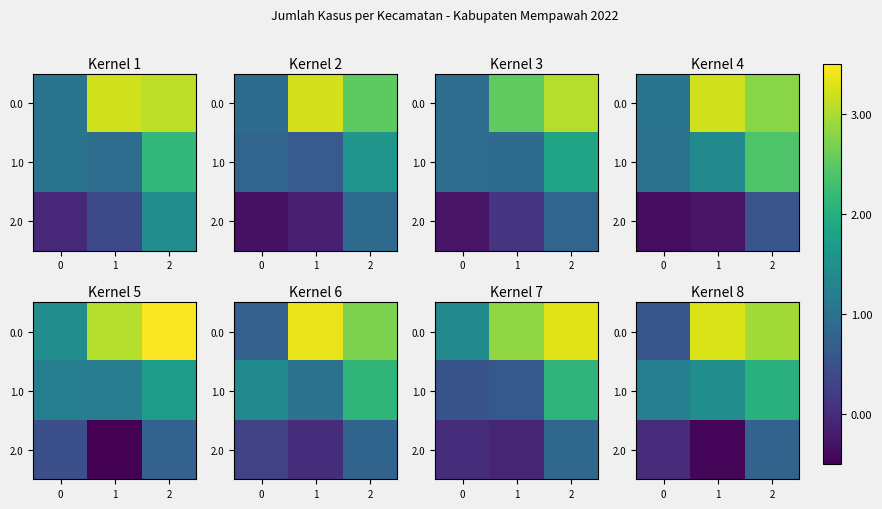

What is the difference between the maximum and minimum values in the row_1 series?

0.8